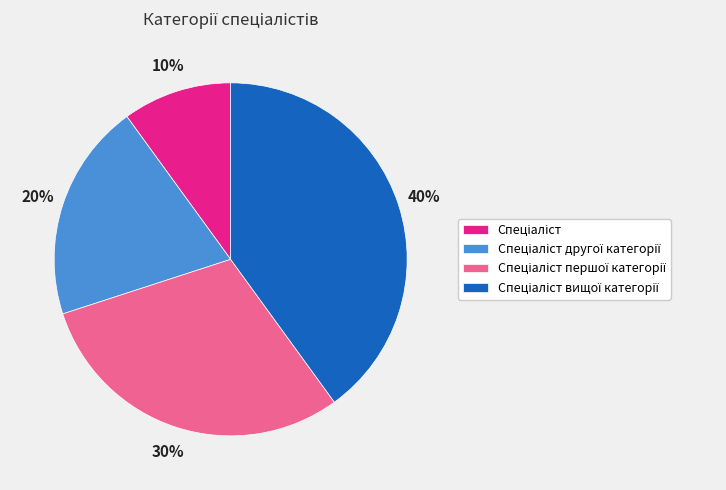

To the nearest percent, what is the average slice percentage?

25%